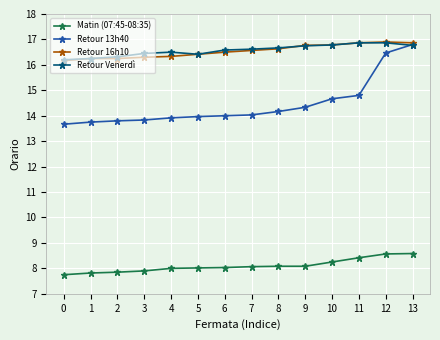

What is the value of the Retour 16h10 point at the 12th from the left?

16.9